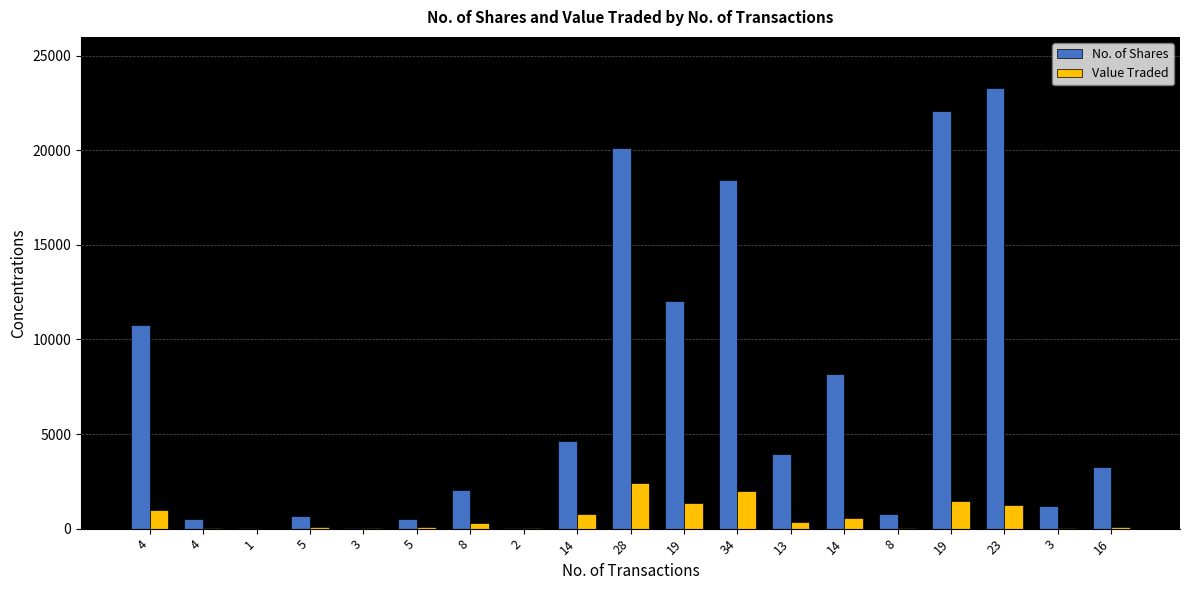

At which category is the sum across all series the highest?

23